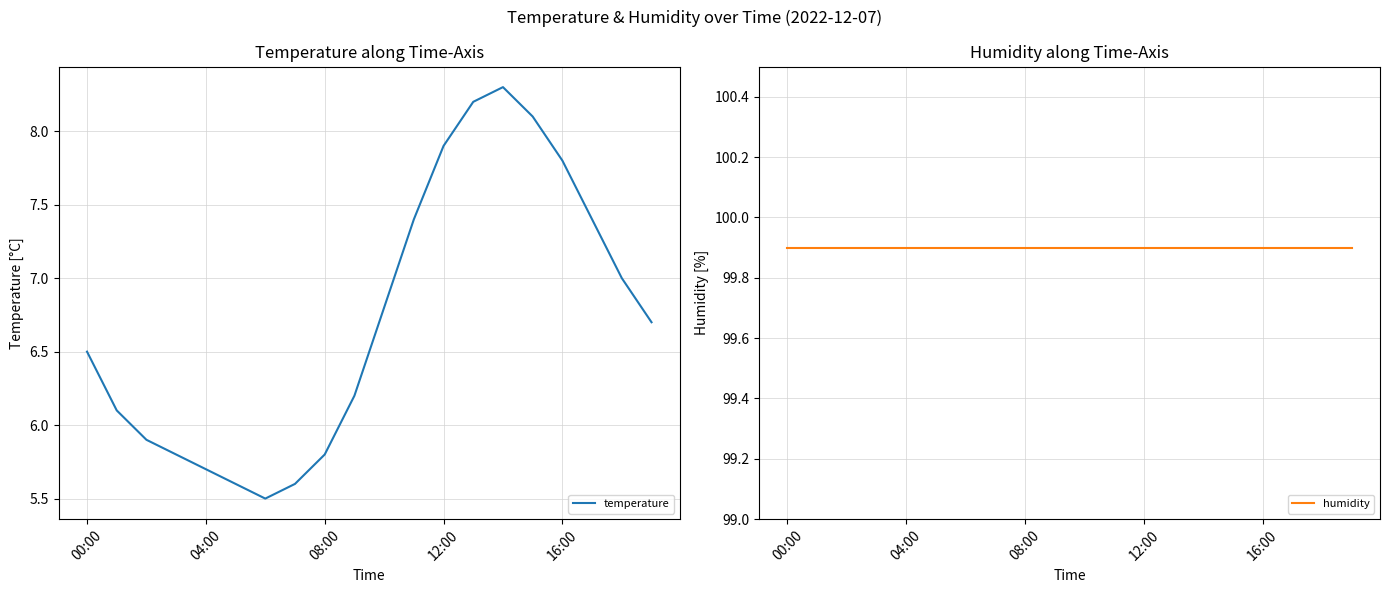

What is the lowest value of the temperature series?

5.5